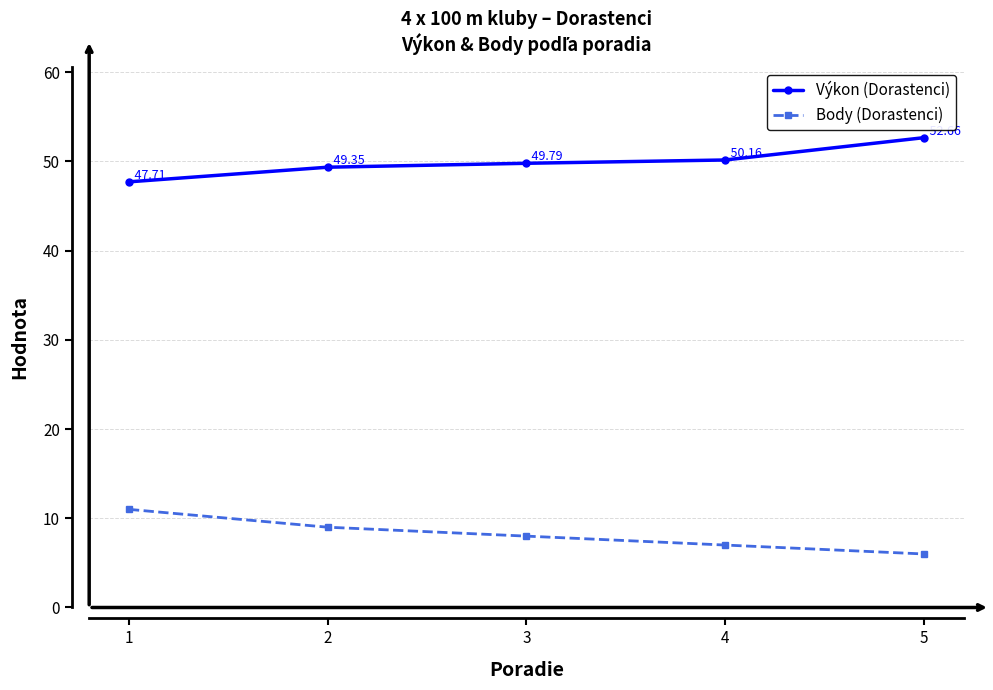

Which label corresponds to the largest value in the chart?

5